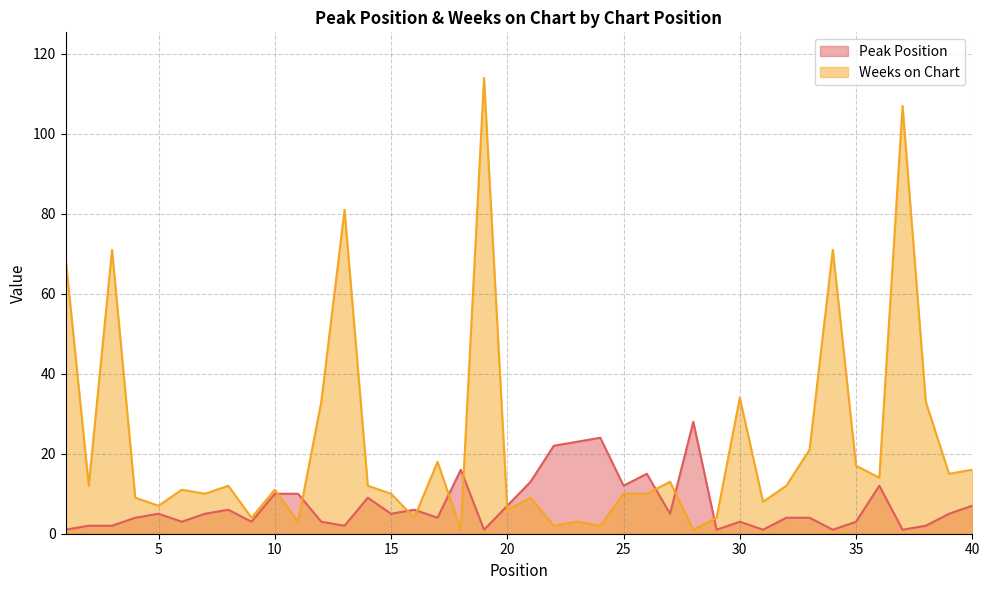

What is the average value of the Peak Position series?

7